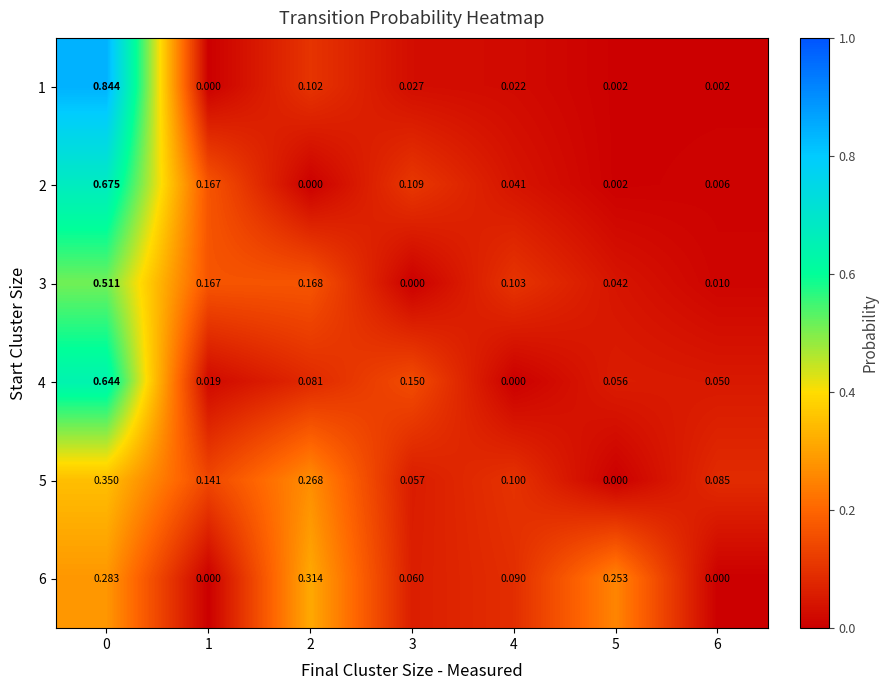

Is the value of 5 at 2 greater than the value of 2 at 2?

Yes